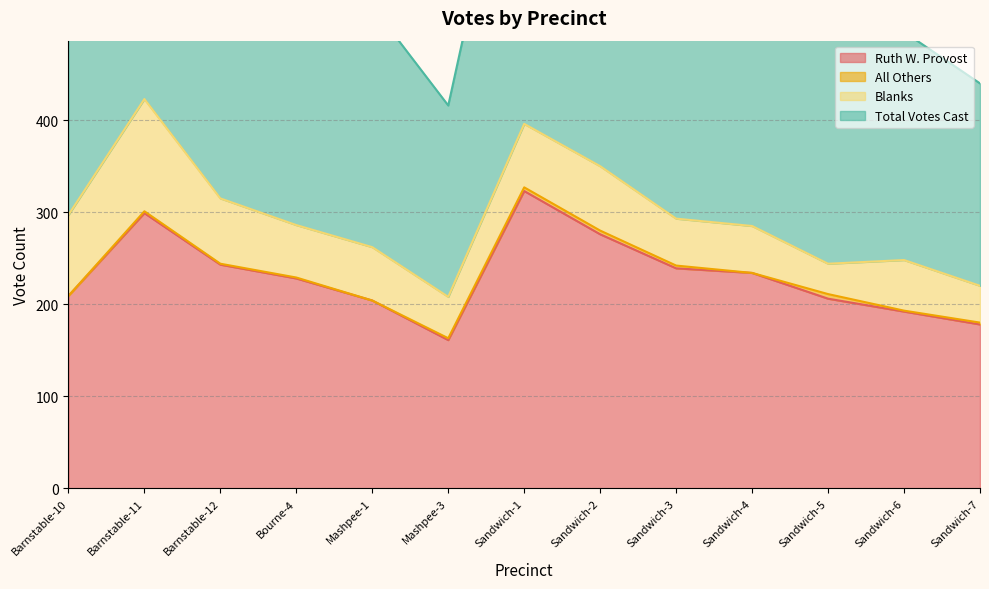

Does the chart have visible grid lines?

Yes